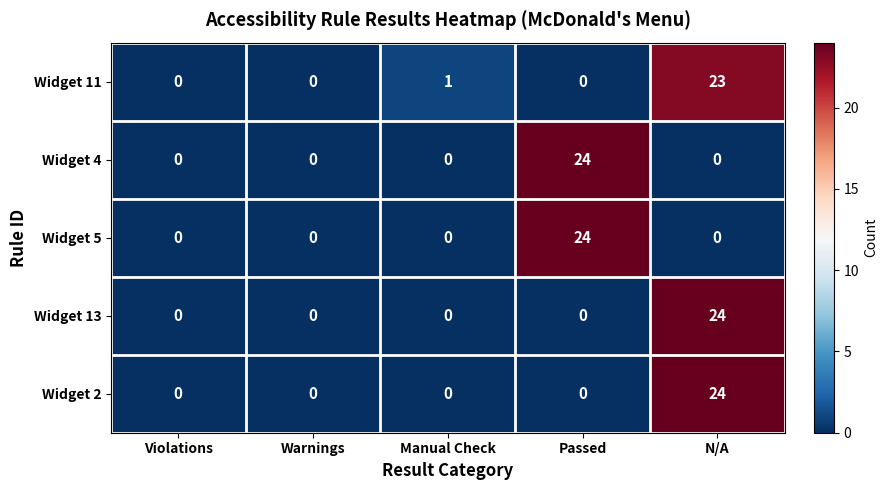

What is the highest value of the Widget 13 series?

24